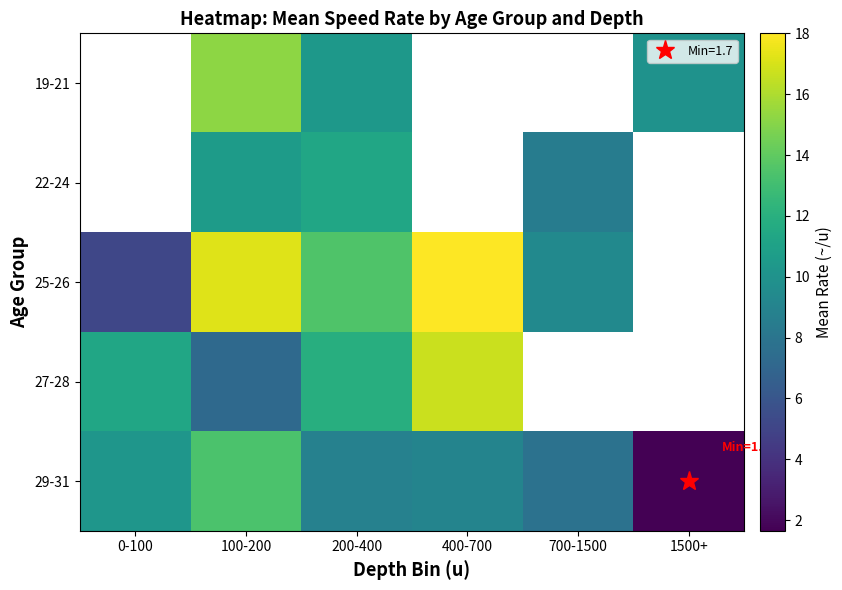

At which label does 27-28 reach its minimum?

100-200